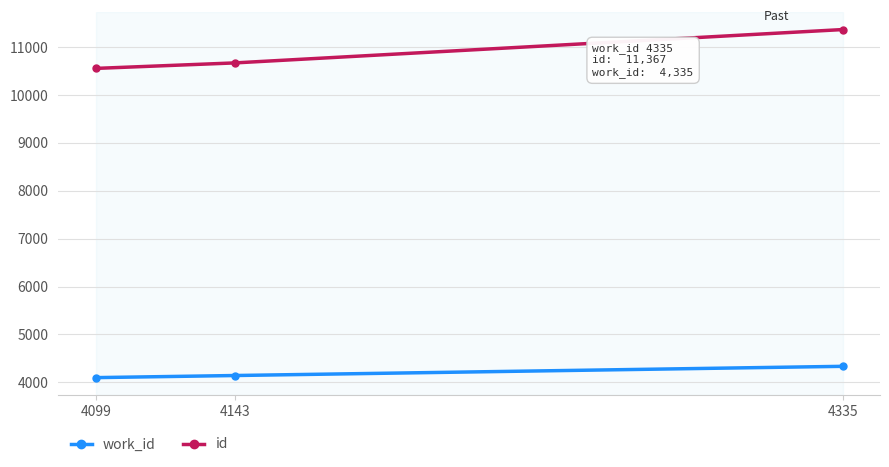

At which category is the sum across all series the highest?

4335